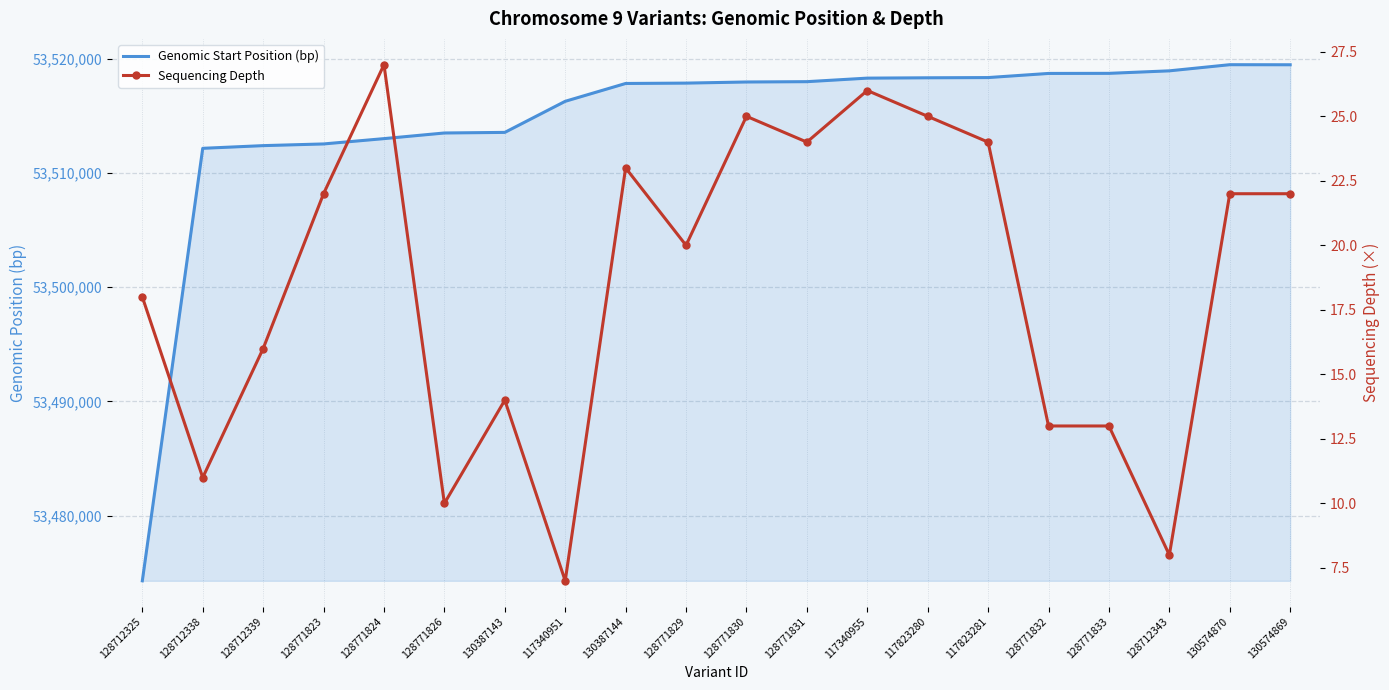

What is the label of the 4th point from the left?

128771823